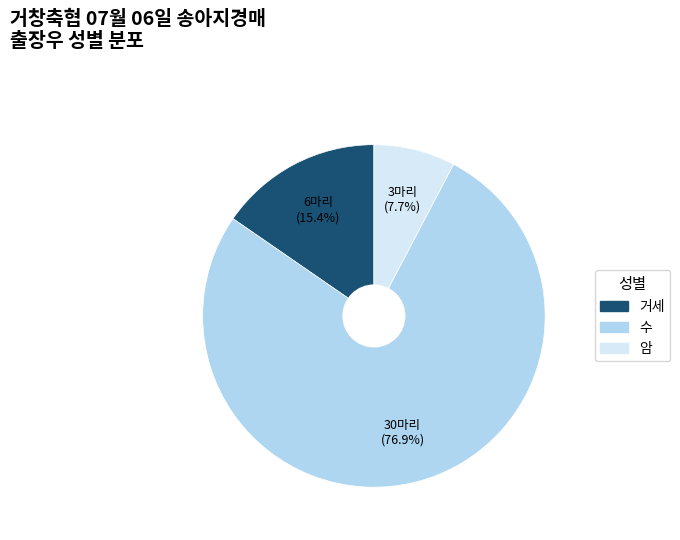

Which slice is the largest?

수